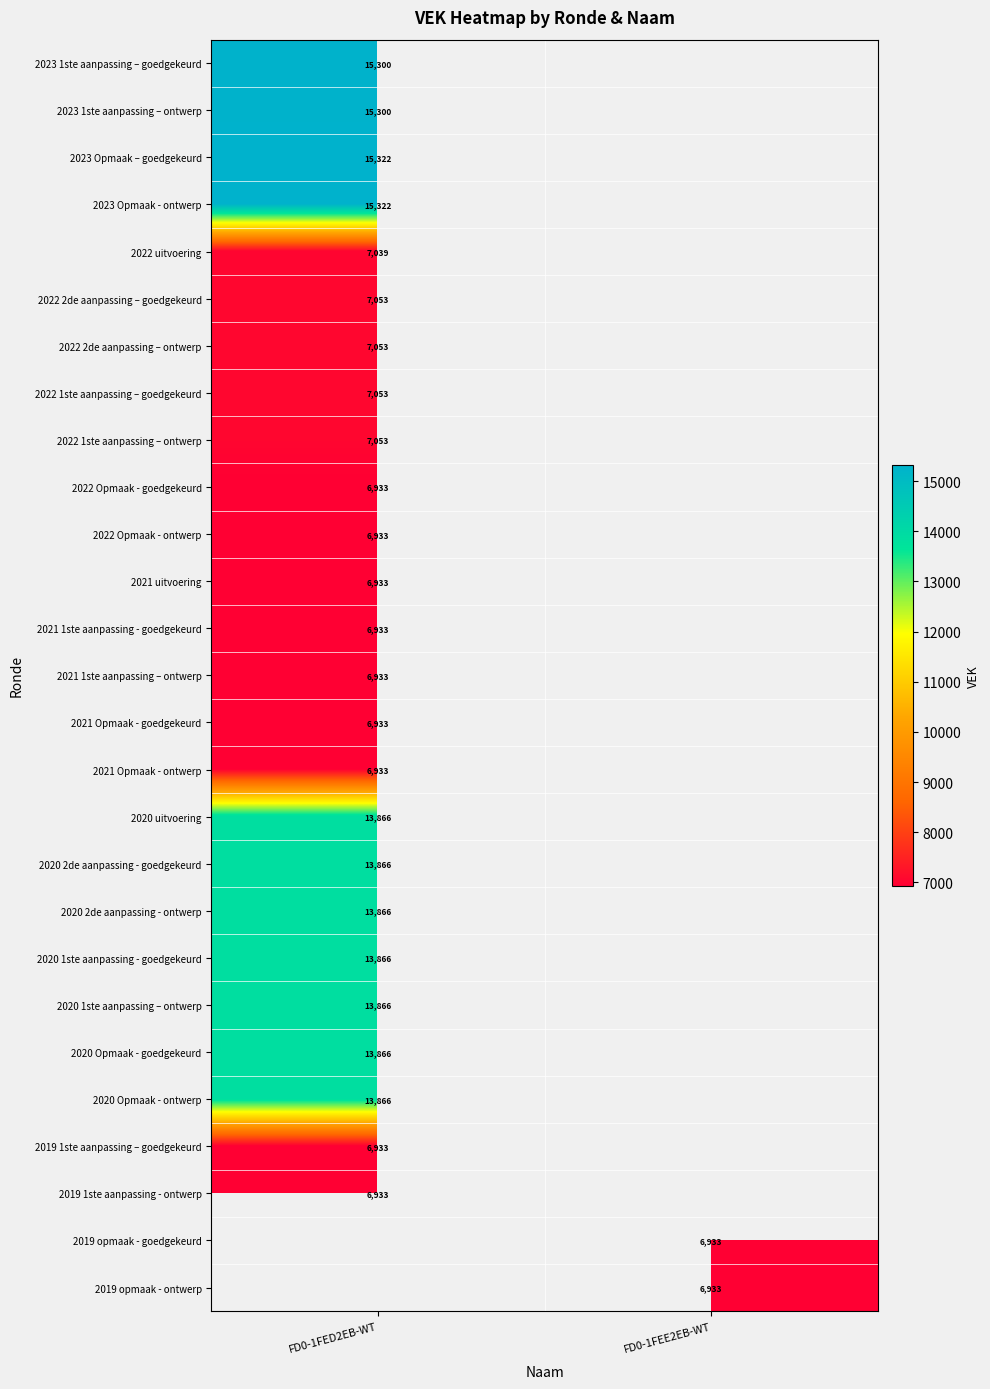

How many categories are shown in the chart?

2